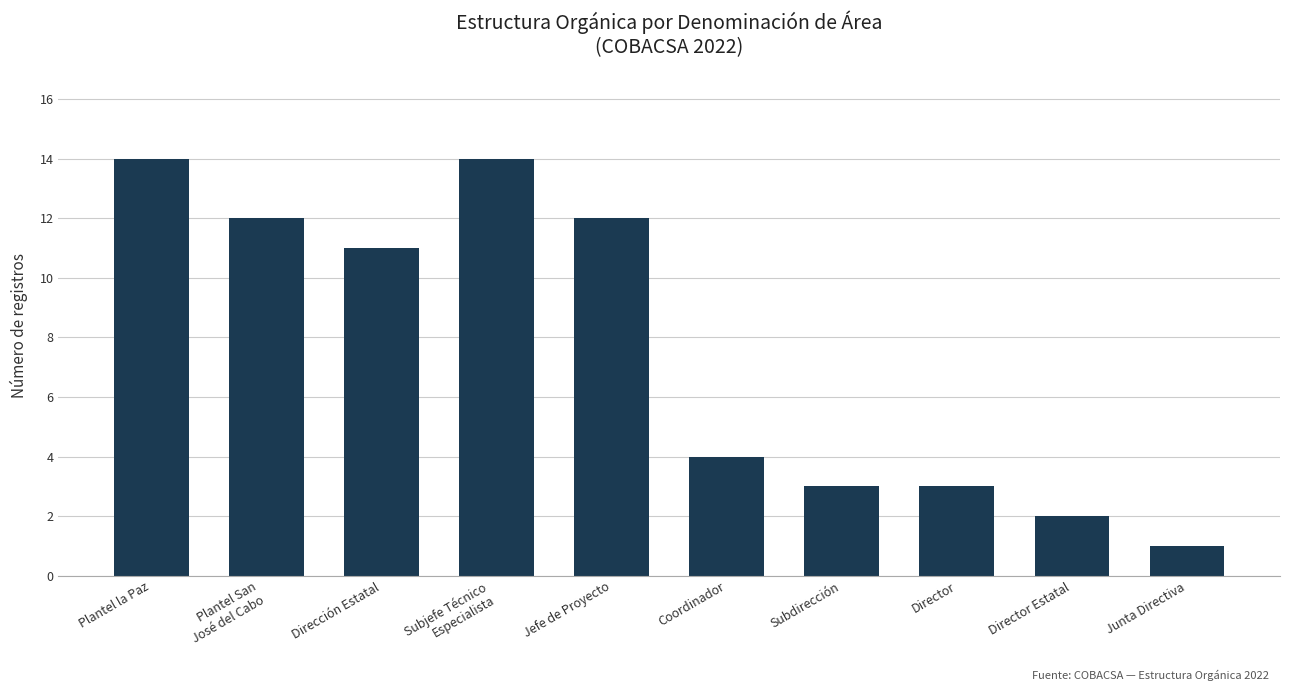

Which label corresponds to the smallest value in the chart?

Junta Directiva